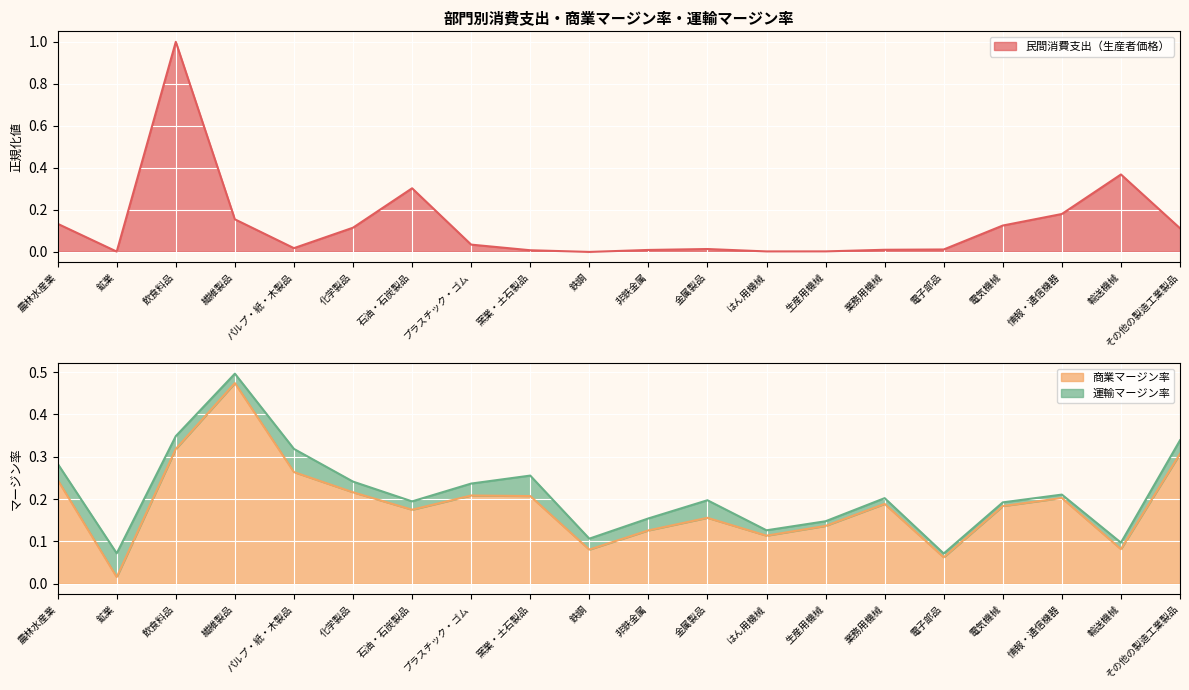

What is the label of the 1st point from the left?

農林水産業